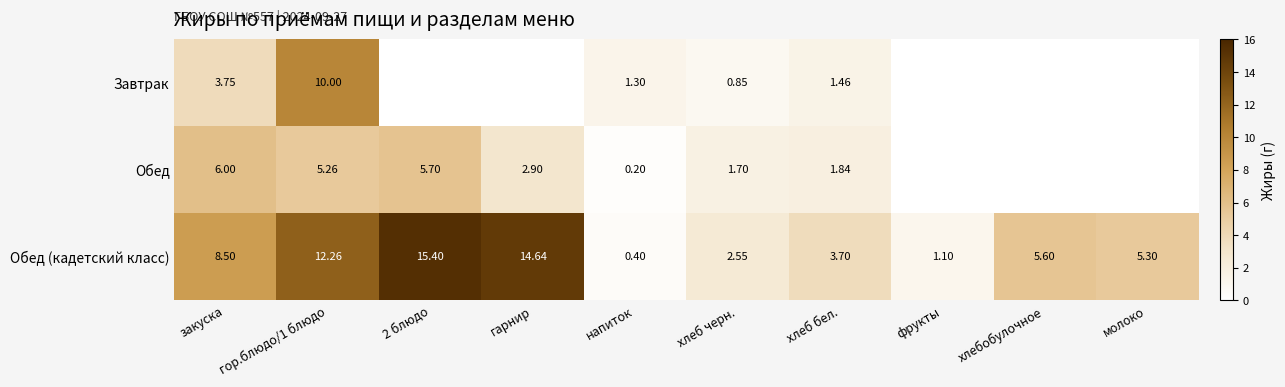

Between гарнир and хлебобулочное, which is larger?

гарнир